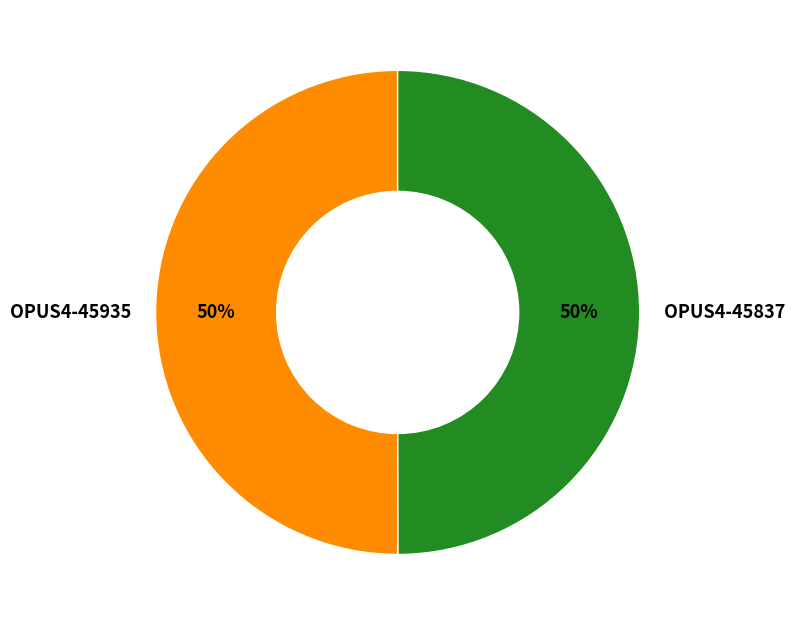

To the nearest percent, what percentage of the pie is OPUS4-45935?

50%